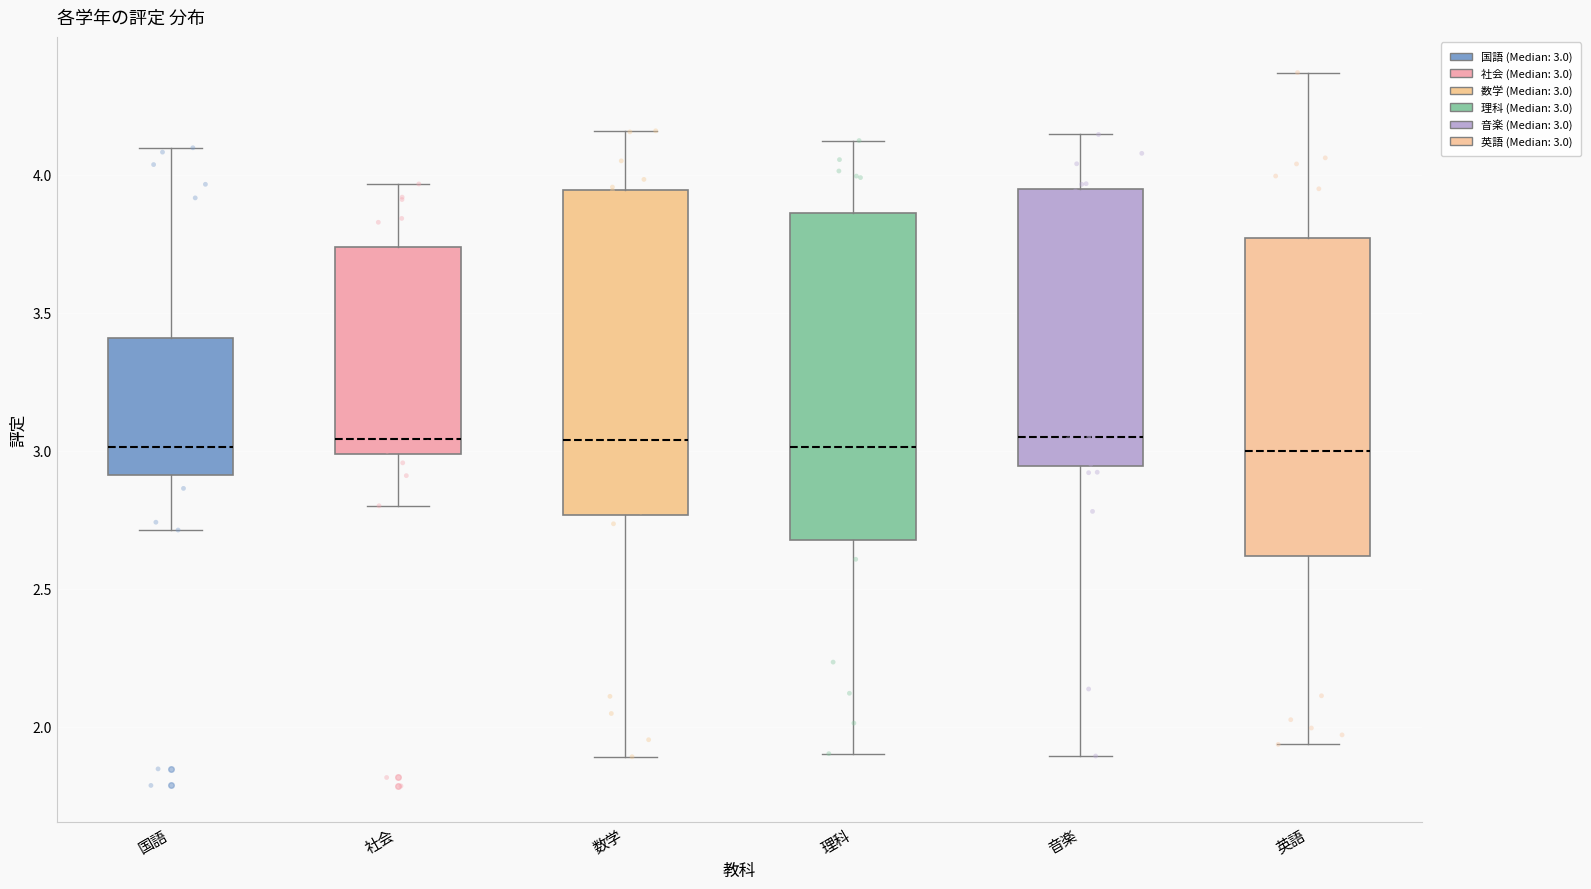

Where is the upper edge of the box for 数学 on the y-axis? The values are not printed on the chart, so give them approximately, as read against the axis.

3.95